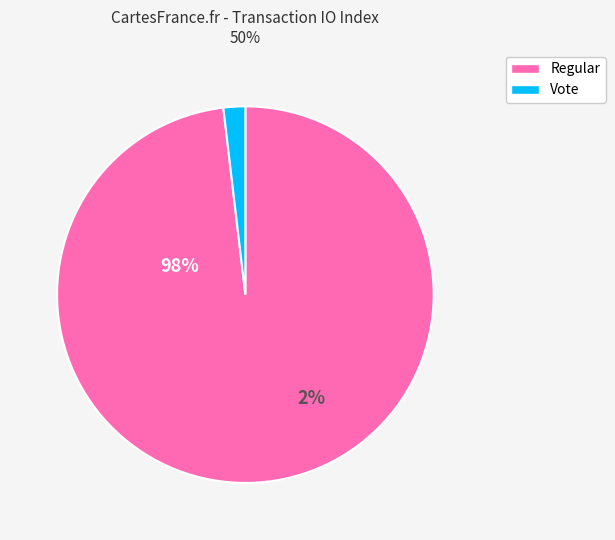

Which slice is the smallest?

Vote (io_index=2)